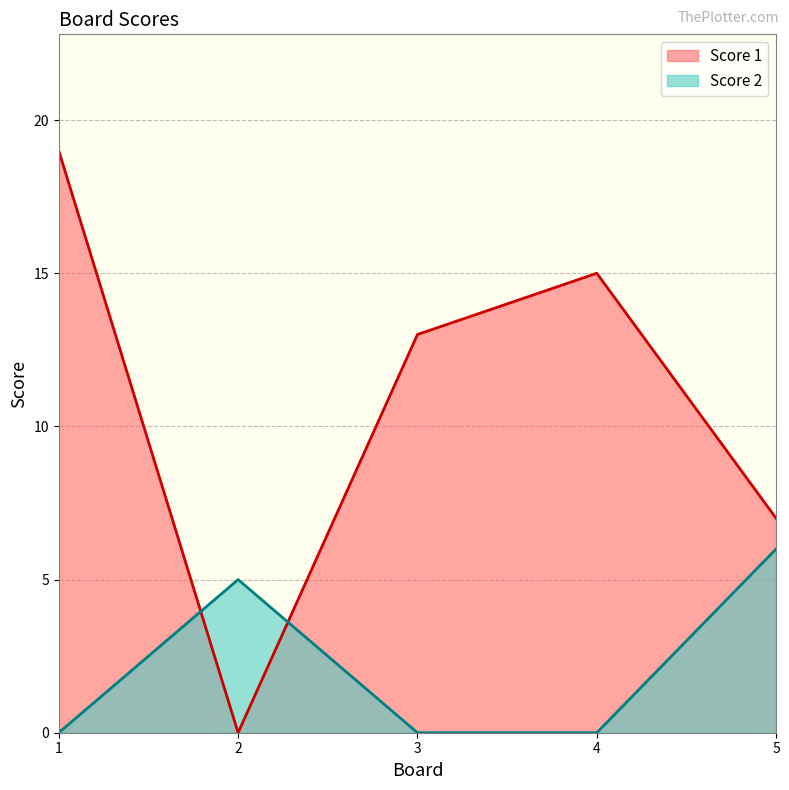

How many intersections are there between Score 2 and Score 1?

2